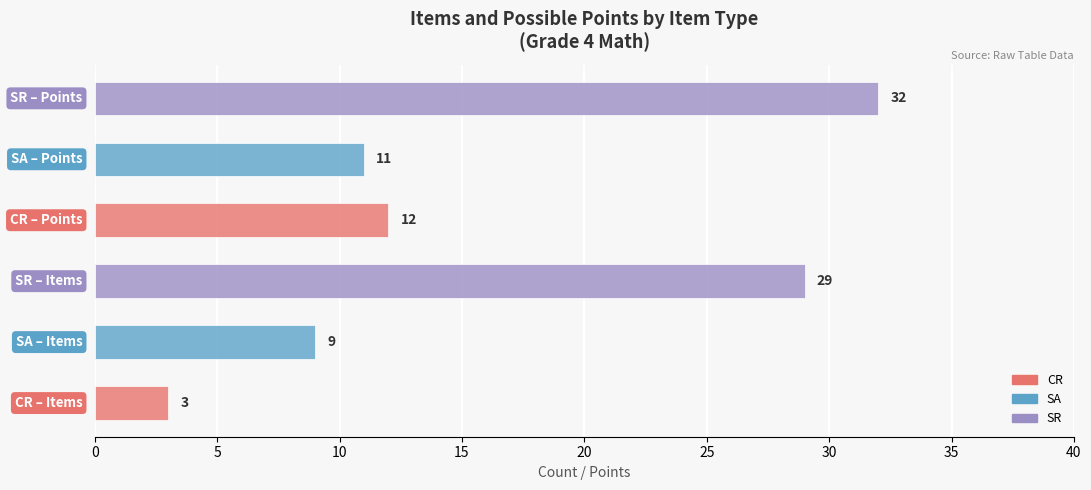

What is the sum of all values?

96